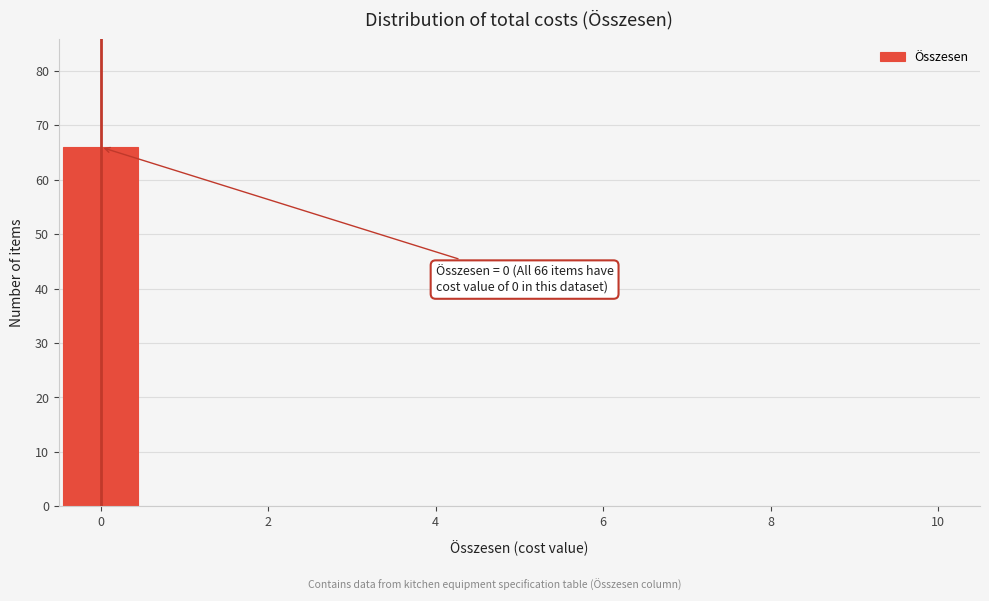

Over which range of the x-axis is the bar tallest?

-0.5 to 0.5